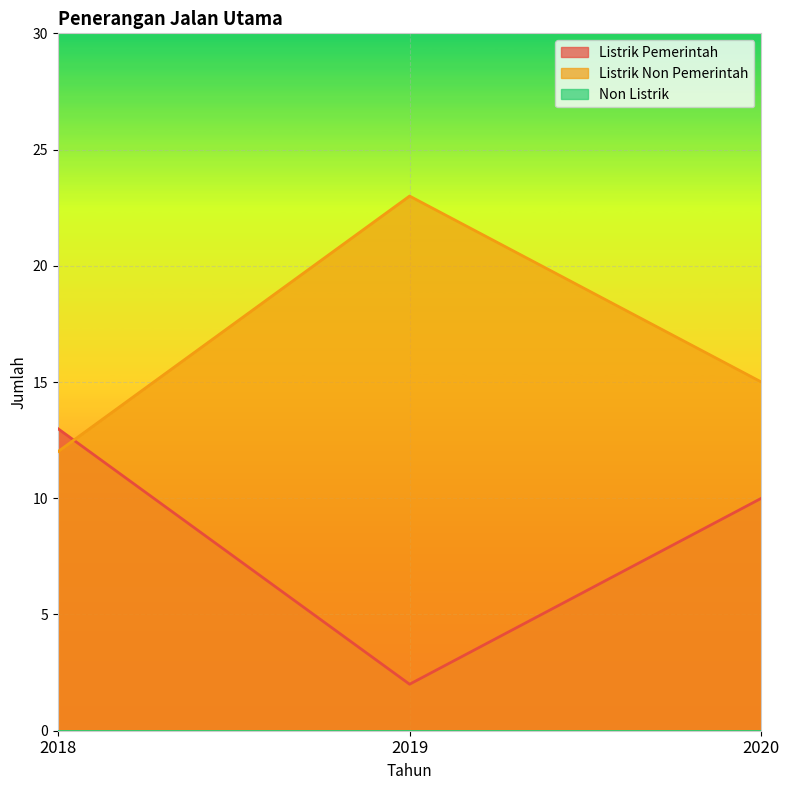

What is the sum of all Listrik Non Pemerintah values?

50